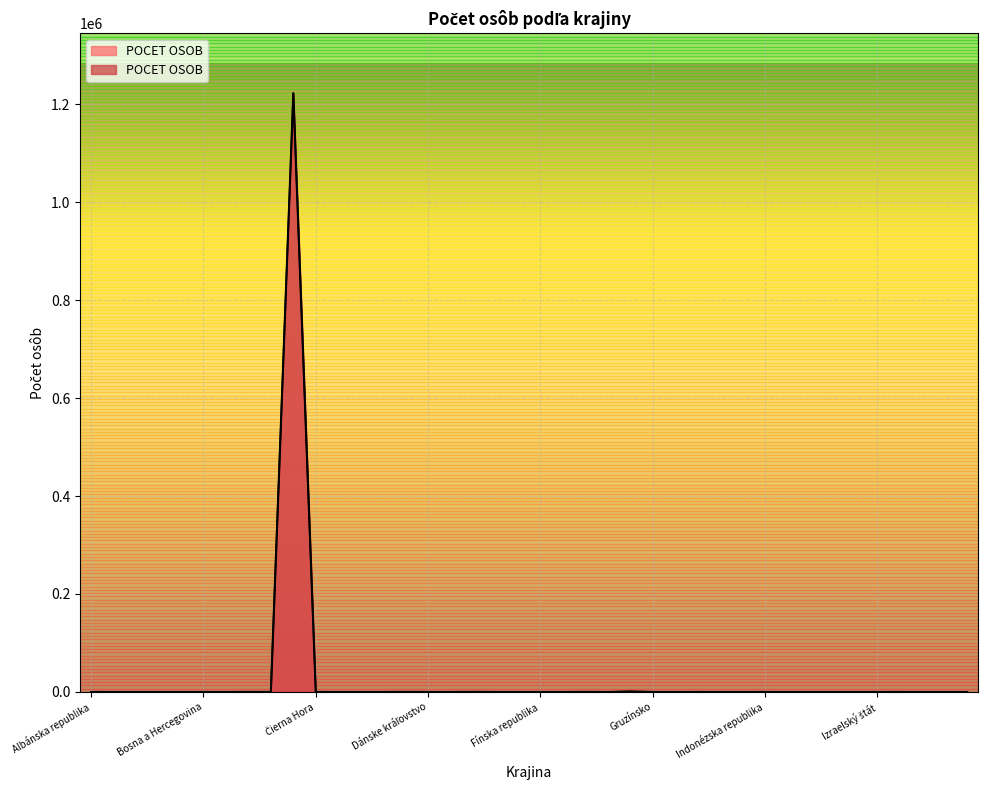

What is the smallest value displayed?

1